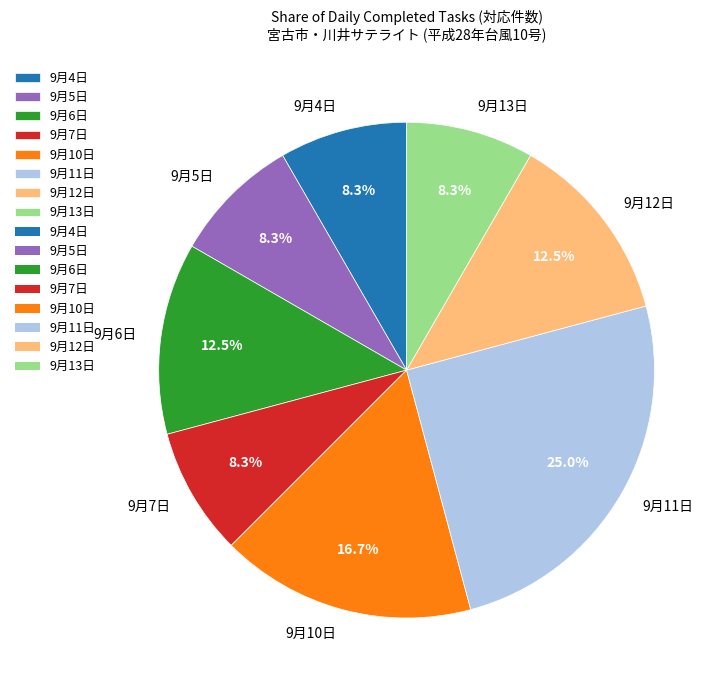

Approximately how many times larger is the value at 9月7日 compared to 9月4日?

1.0